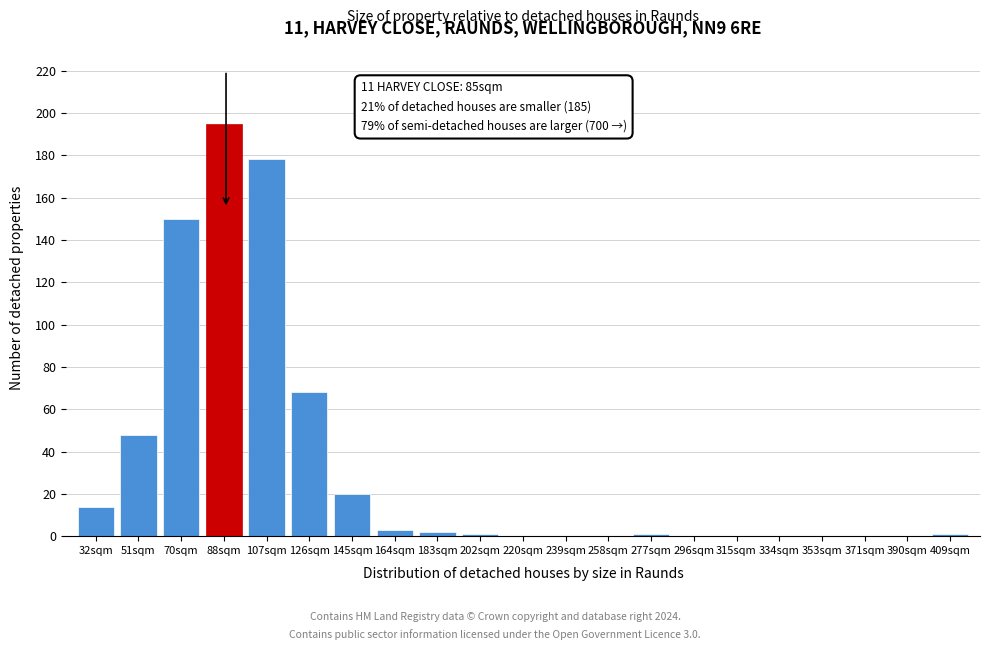

Reading left to right, what are all the values shown in this chart?

32sqm=14	51sqm=48	70sqm=150	88sqm=195	107sqm=178	126sqm=68	145sqm=20	164sqm=3	183sqm=2	202sqm=1	220sqm=0	239sqm=0	258sqm=0	277sqm=1	296sqm=0	315sqm=0	334sqm=0	353sqm=0	371sqm=0	390sqm=0	409sqm=1